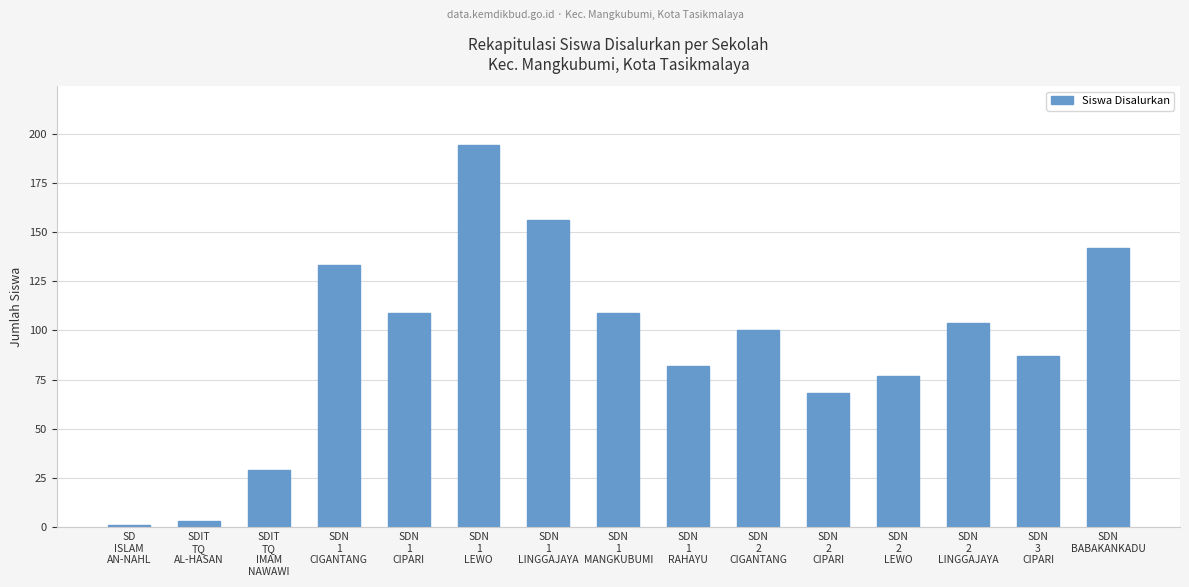

What is the value of the 14th bar from the left?

87